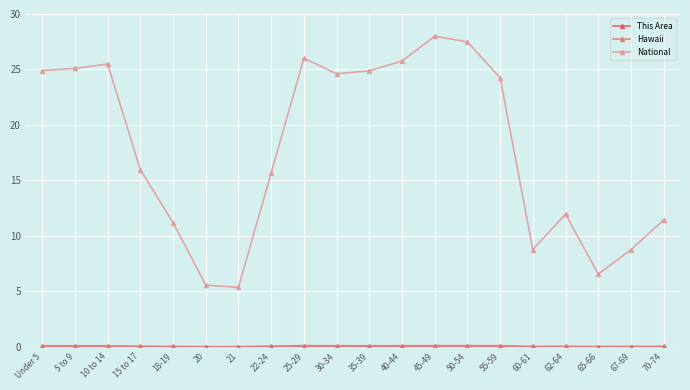

What is the label of the 12th point from the left?

40-44